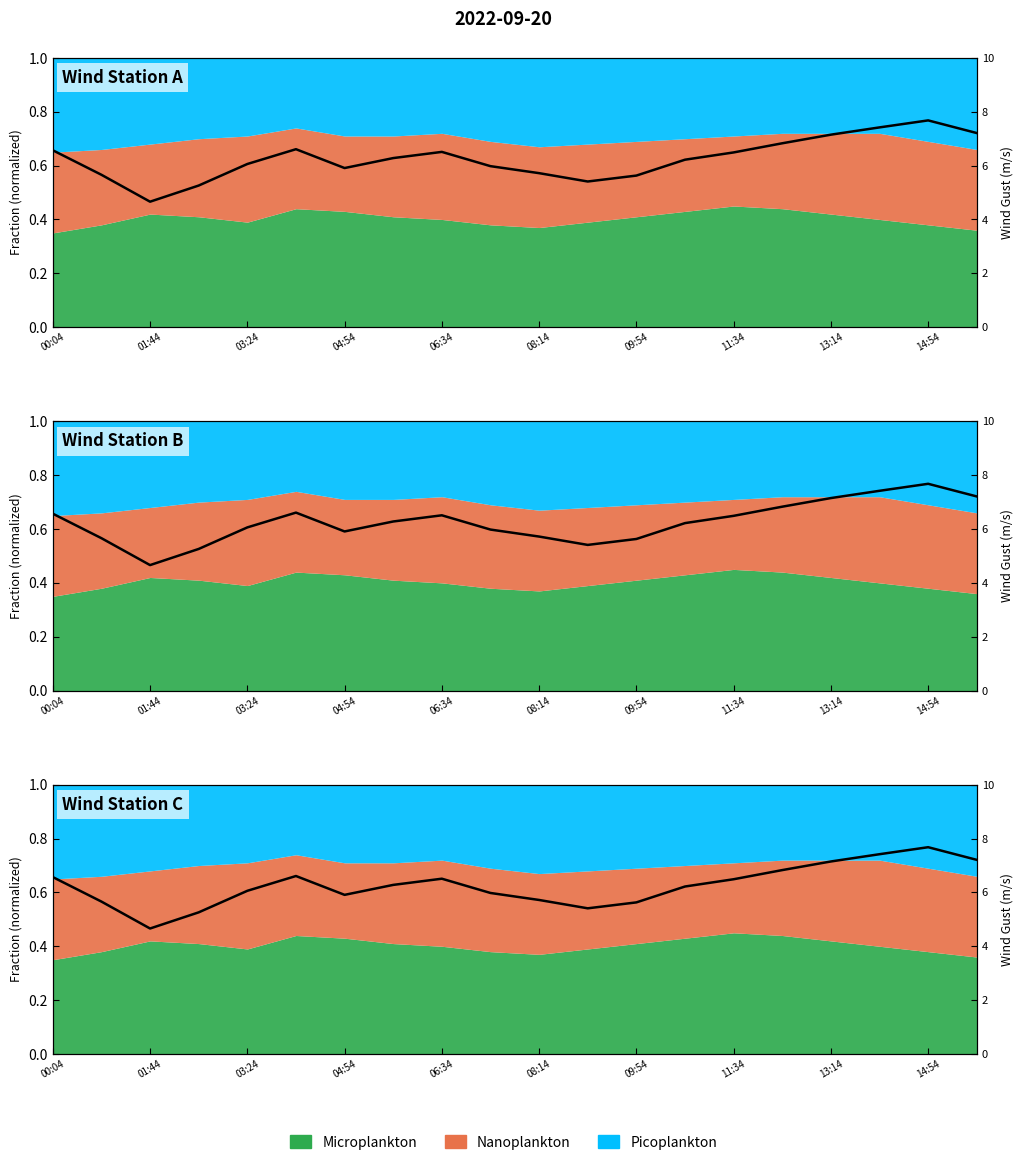

What is the value of the 19th point from the left?

7.7